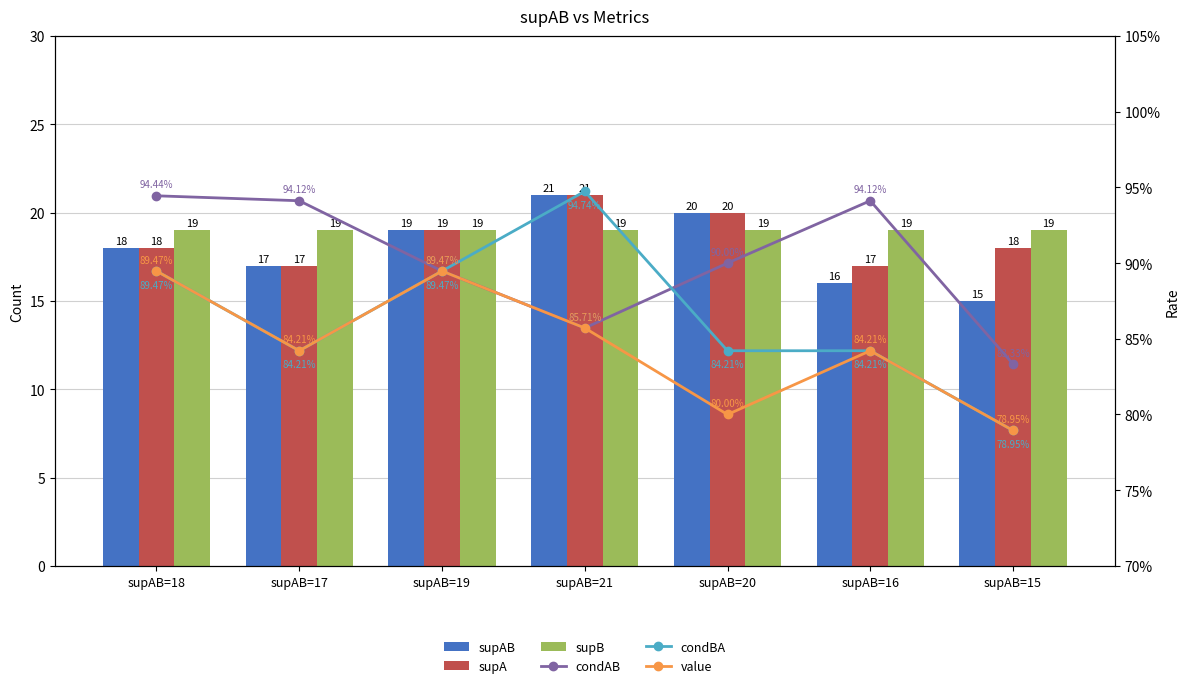

Reading left to right, transcribe all the data shown in this chart.

supAB: supAB=18=18.0	supAB=17=17.0	supAB=19=19.0	supAB=21=21.0	supAB=20=20.0	supAB=16=16.0	supAB=15=15.0
supA: supAB=18=18.0	supAB=17=17.0	supAB=19=19.0	supAB=21=21.0	supAB=20=20.0	supAB=16=17.0	supAB=15=18.0
supB: supAB=18=19.0	supAB=17=19.0	supAB=19=19.0	supAB=21=19.0	supAB=20=19.0	supAB=16=19.0	supAB=15=19.0
condAB: supAB=18=0.9	supAB=17=0.9	supAB=19=0.9	supAB=21=0.9	supAB=20=0.9	supAB=16=0.9	supAB=15=0.8
condBA: supAB=18=0.9	supAB=17=0.8	supAB=19=0.9	supAB=21=0.9	supAB=20=0.8	supAB=16=0.8	supAB=15=0.8
value: supAB=18=0.9	supAB=17=0.8	supAB=19=0.9	supAB=21=0.9	supAB=20=0.8	supAB=16=0.8	supAB=15=0.8